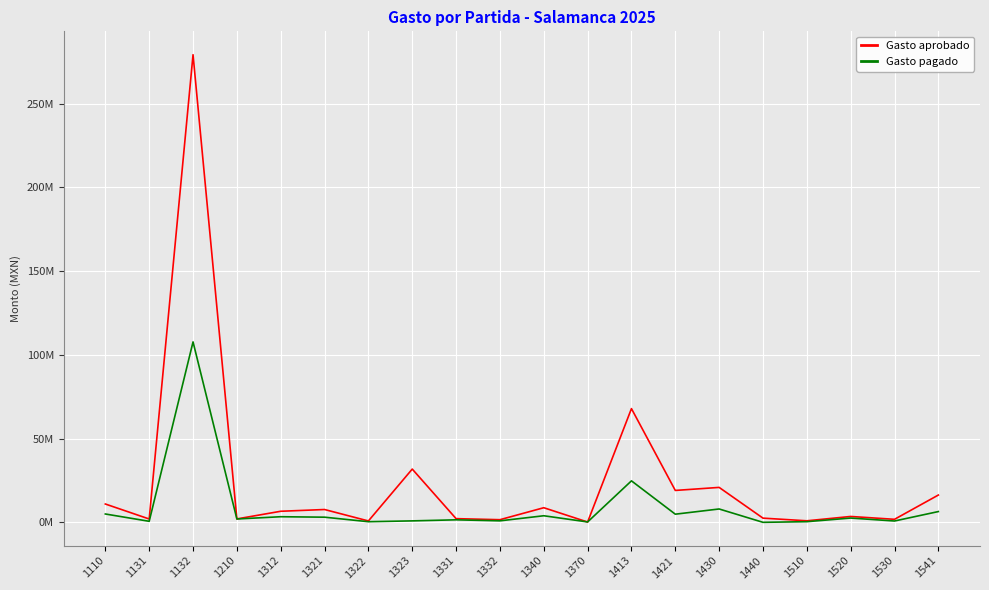

How many interior local valleys does the Gasto pagado series have?

8